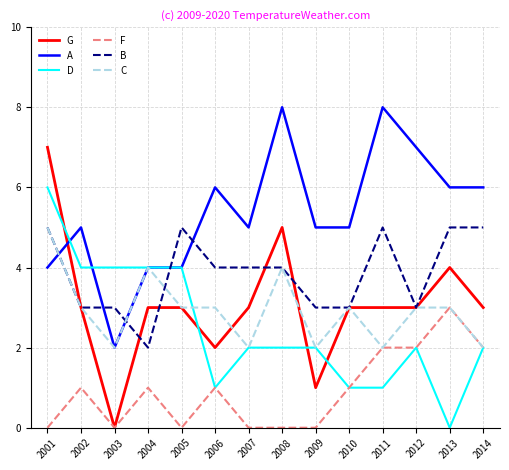

Reading left to right, what are all the values shown in this chart?

G: 2001=7	2002=3	2003=0	2004=3	2005=3	2006=2	2007=3	2008=5	2009=1	2010=3	2011=3	2012=3	2013=4	2014=3
A: 2001=4	2002=5	2003=2	2004=4	2005=4	2006=6	2007=5	2008=8	2009=5	2010=5	2011=8	2012=7	2013=6	2014=6
D: 2001=6	2002=4	2003=4	2004=4	2005=4	2006=1	2007=2	2008=2	2009=2	2010=1	2011=1	2012=2	2013=0	2014=2
F: 2001=0	2002=1	2003=0	2004=1	2005=0	2006=1	2007=0	2008=0	2009=0	2010=1	2011=2	2012=2	2013=3	2014=2
B: 2001=5	2002=3	2003=3	2004=2	2005=5	2006=4	2007=4	2008=4	2009=3	2010=3	2011=5	2012=3	2013=5	2014=5
C: 2001=5	2002=3	2003=2	2004=4	2005=3	2006=3	2007=2	2008=4	2009=2	2010=3	2011=2	2012=3	2013=3	2014=2